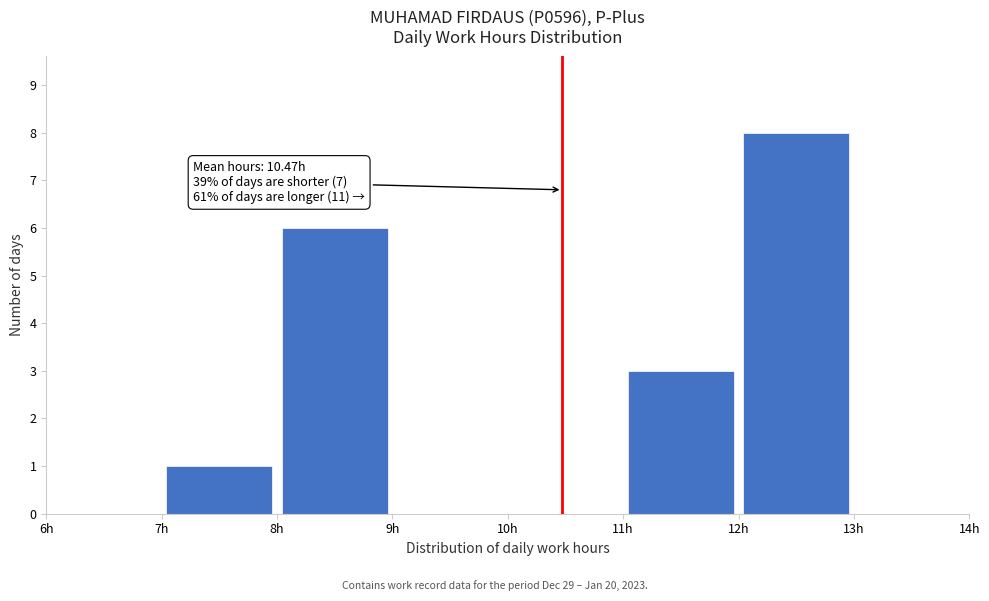

Over which range of the x-axis is the bar tallest?

12 to 13